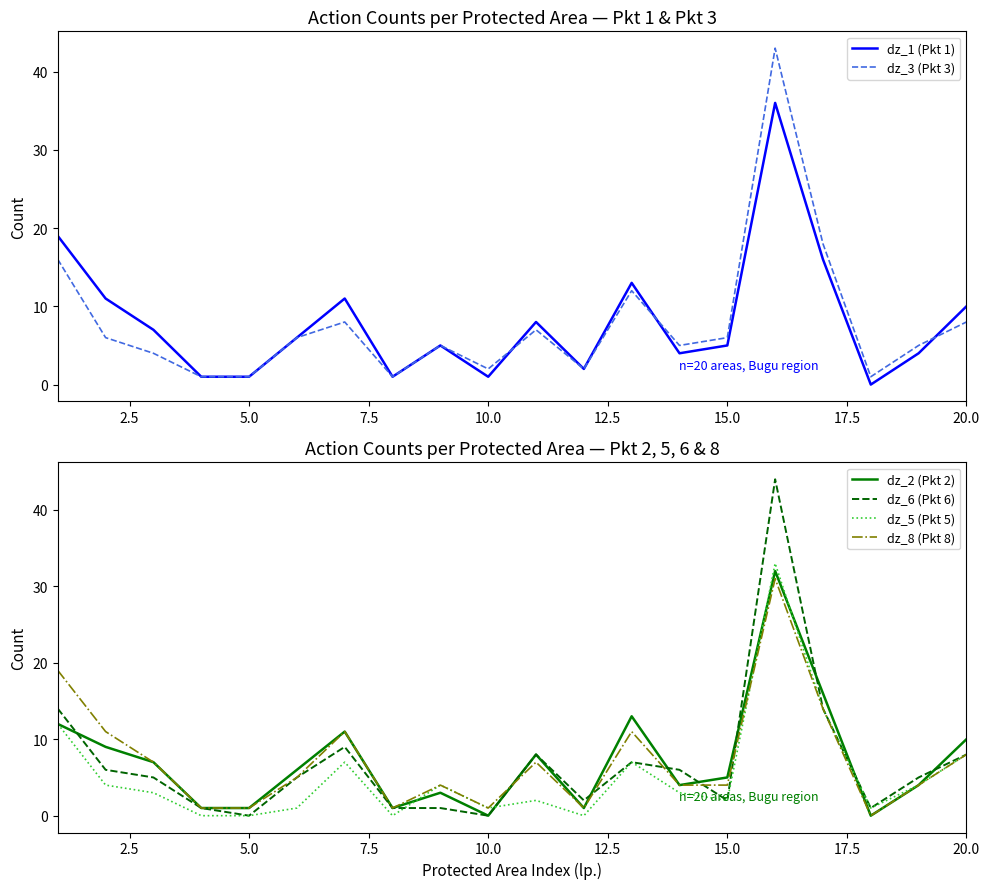

Which series has the largest total across all categories?

dz_1 (Pkt 1)